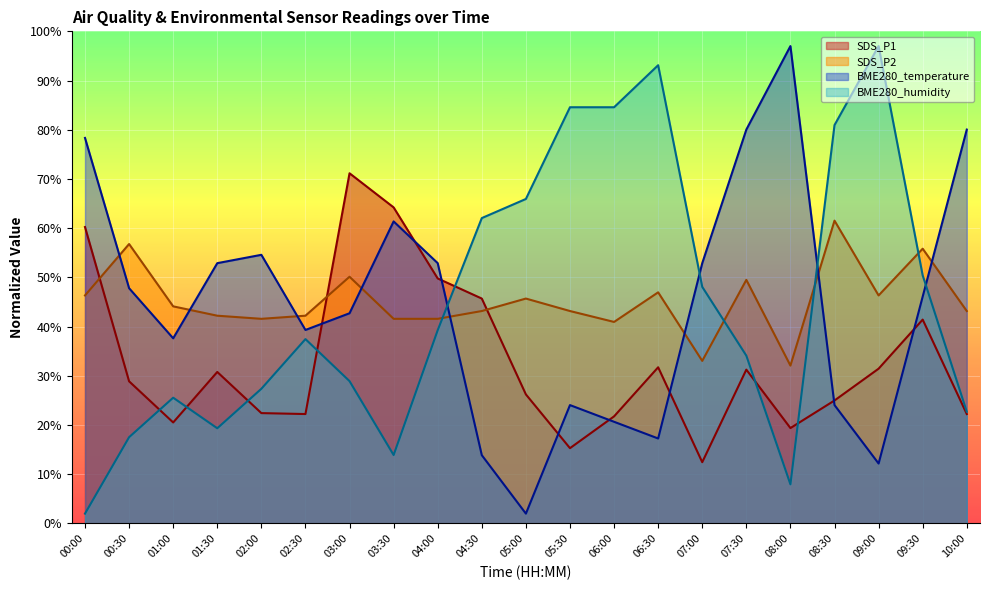

Rank the series at 01:30 from highest to lowest value.

BME280_temperature, SDS_P2, SDS_P1, BME280_humidity